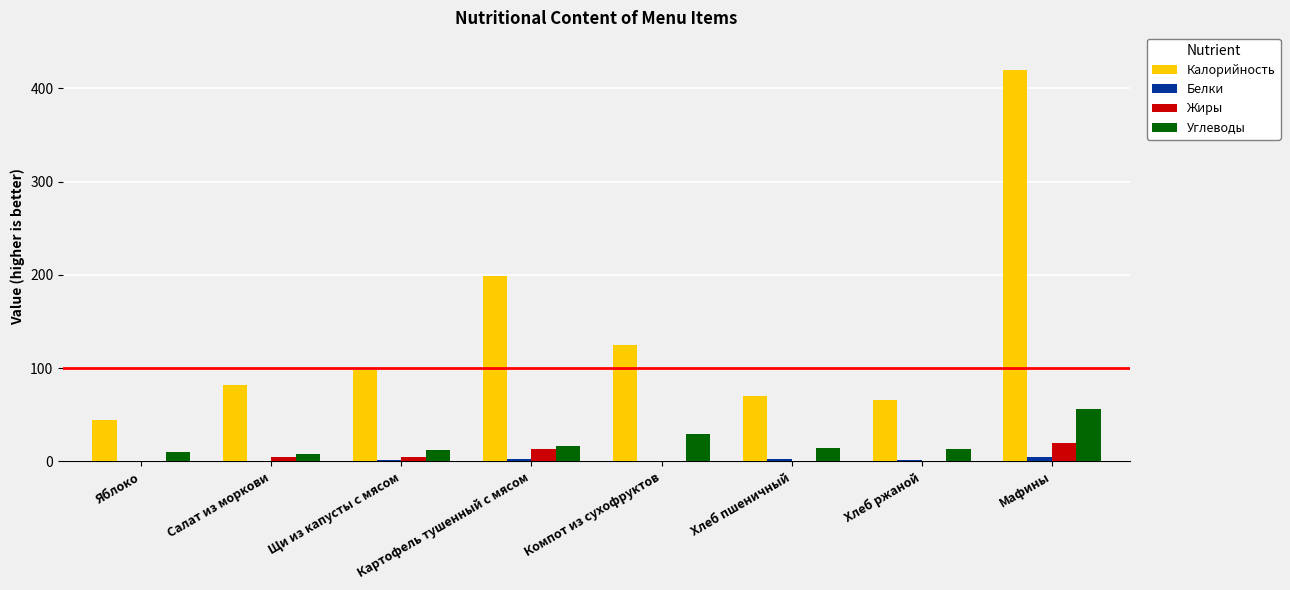

The Углеводы series shows 10.0 at Яблоко. True or false?

True